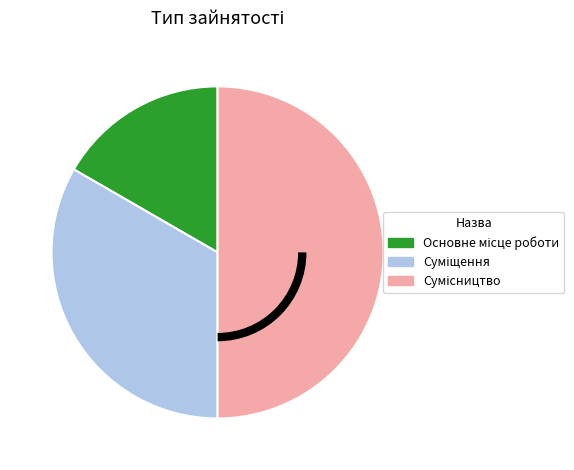

Approximately how many times larger is the value at Основне місце роботи compared to Сумісництво?

0.3